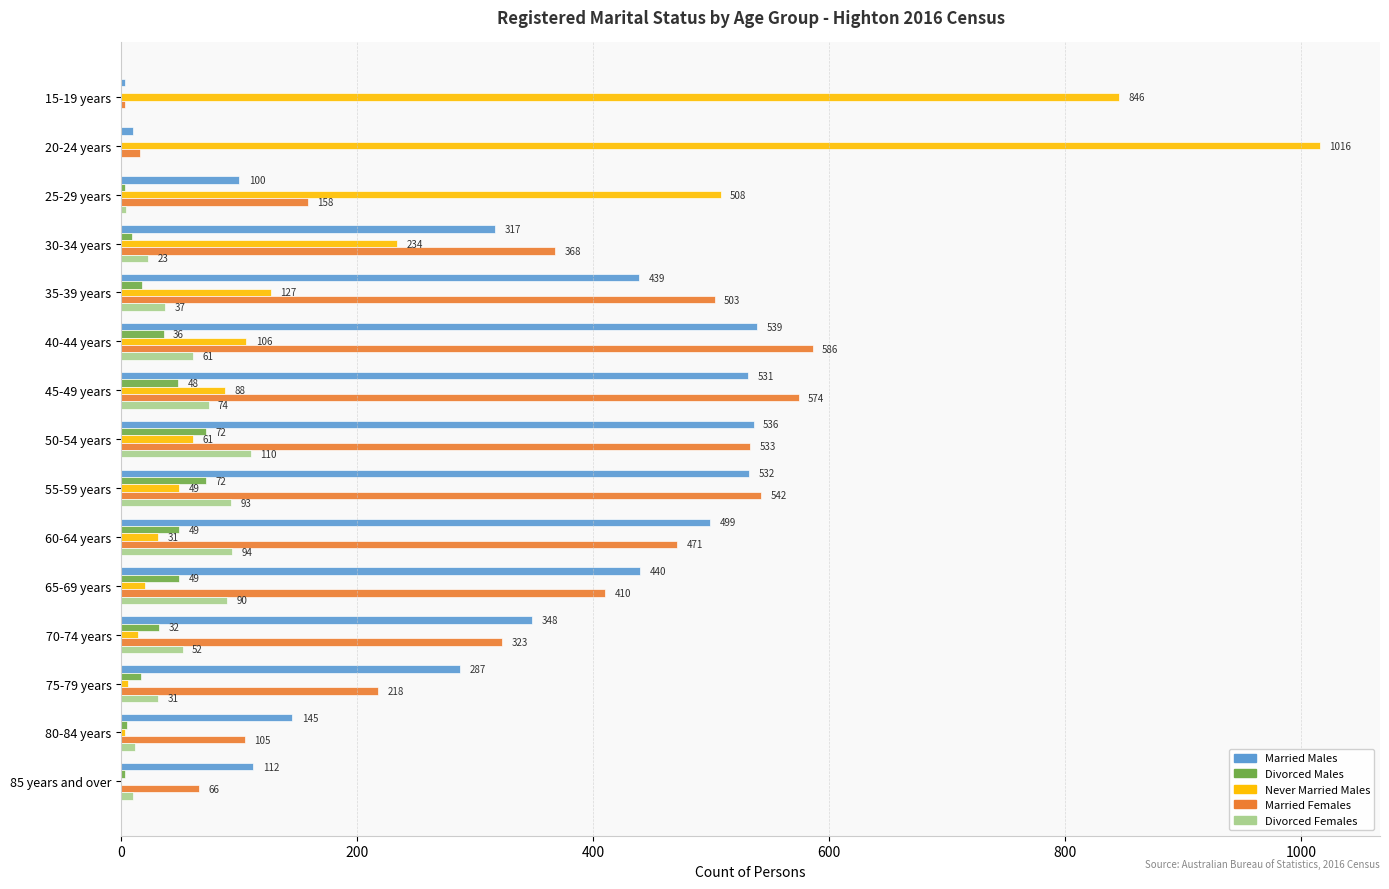

What are all the series names shown in the legend?

Married Males, Divorced Males, Never Married Males, Married Females, Divorced Females